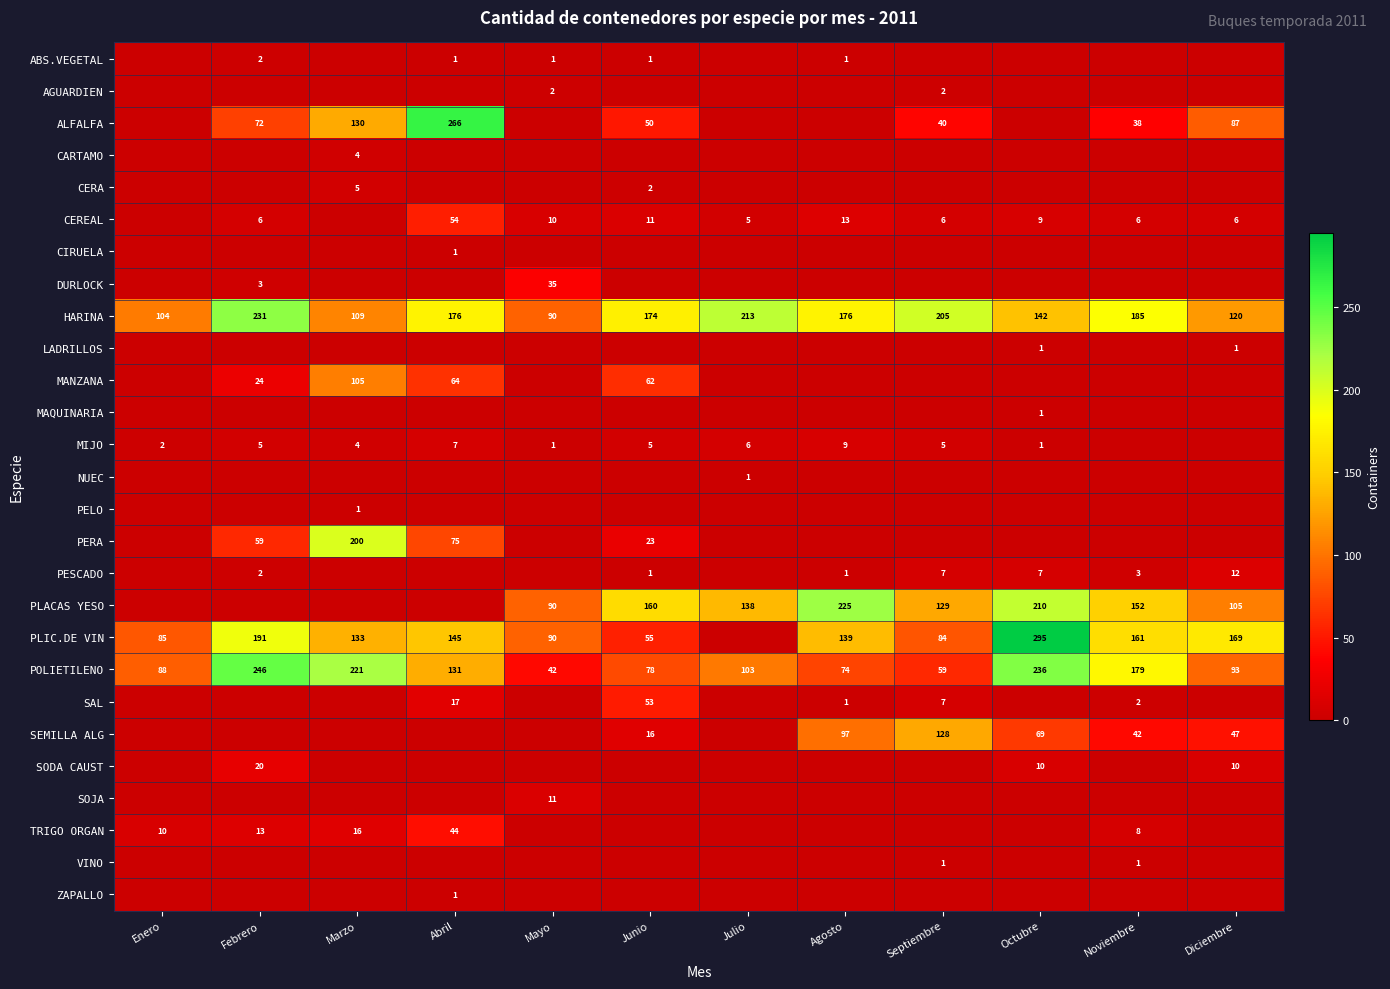

The value of SEMILLA ALG at Diciembre is 47. True or false?

True